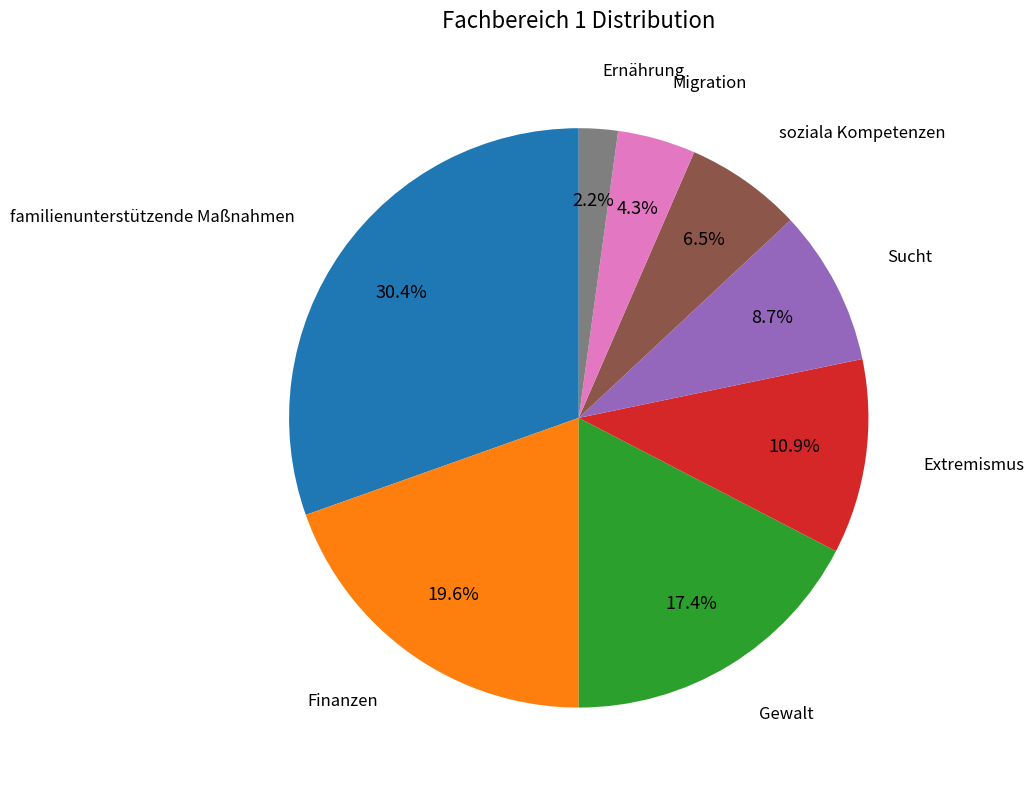

Is there a majority slice in this chart?

No